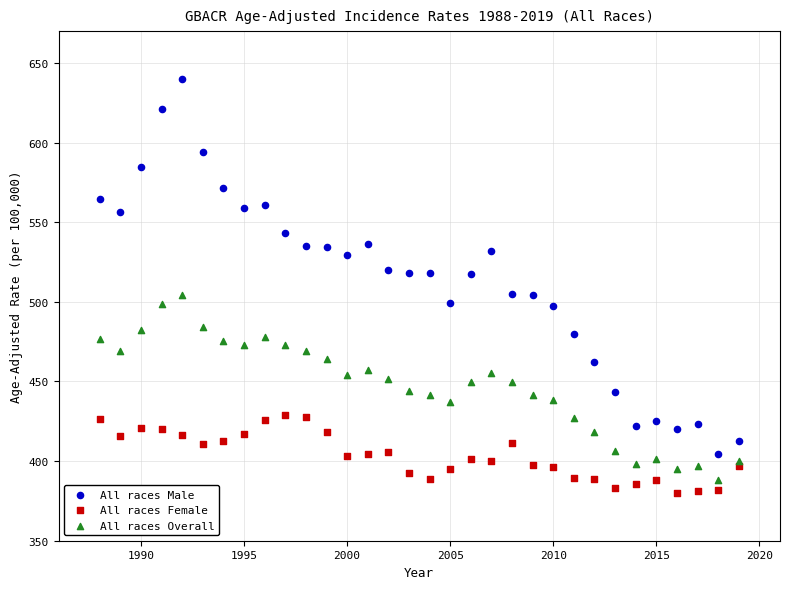

What are all the series names shown in the legend?

All races Male, All races Female, All races Overall